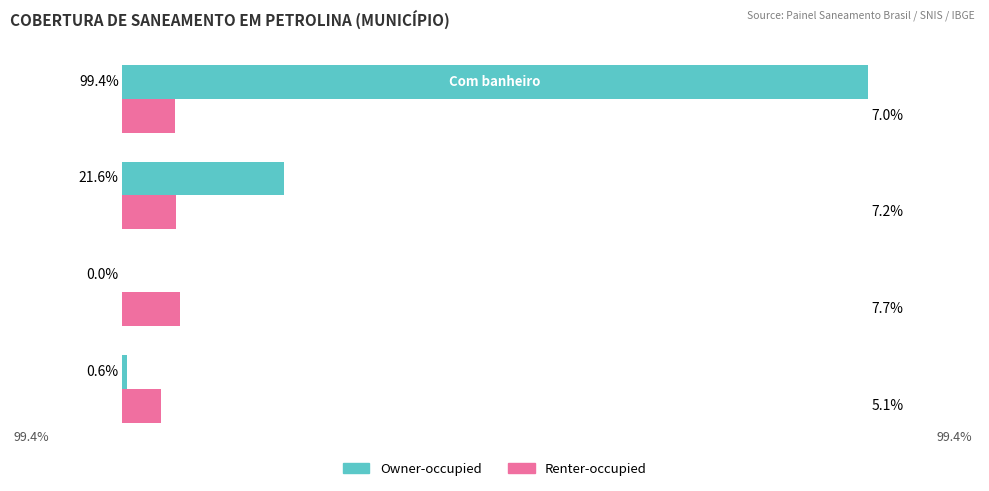

Which series has the largest total across all categories?

Owner-occupied